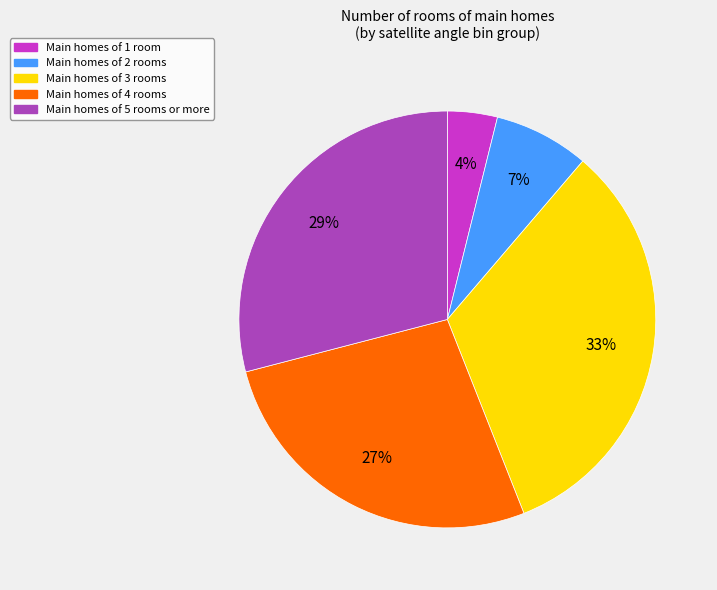

Is there a majority slice in this chart?

No